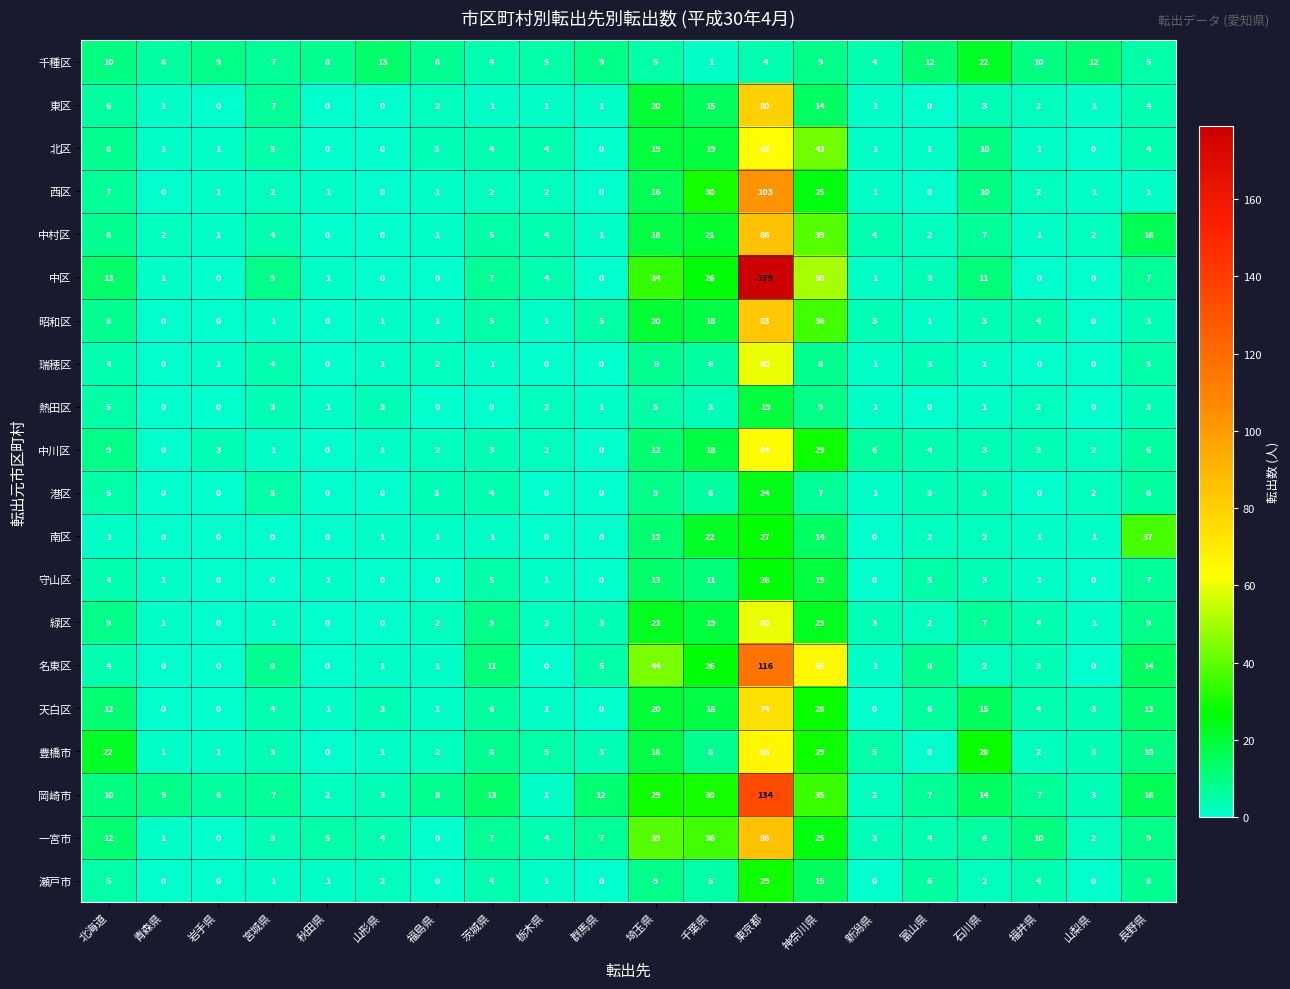

What is the spread (max minus min) of values at 栃木県?

5